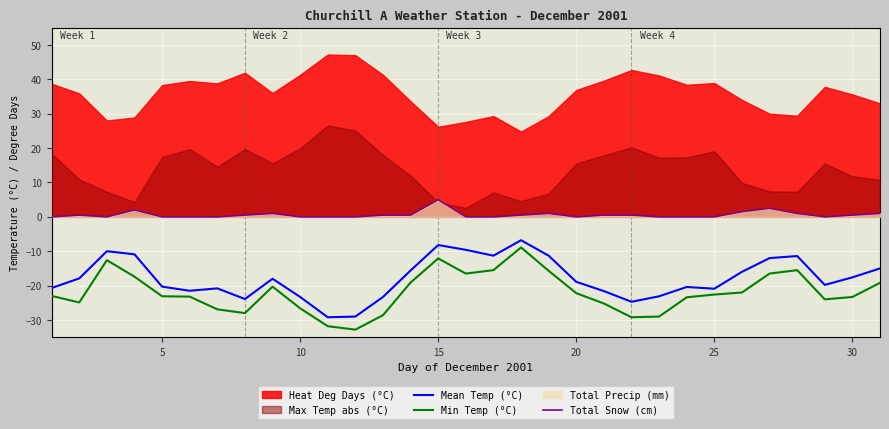

True or false: Min Temp (°C) and Total Snow (cm) intersect in this chart.

False